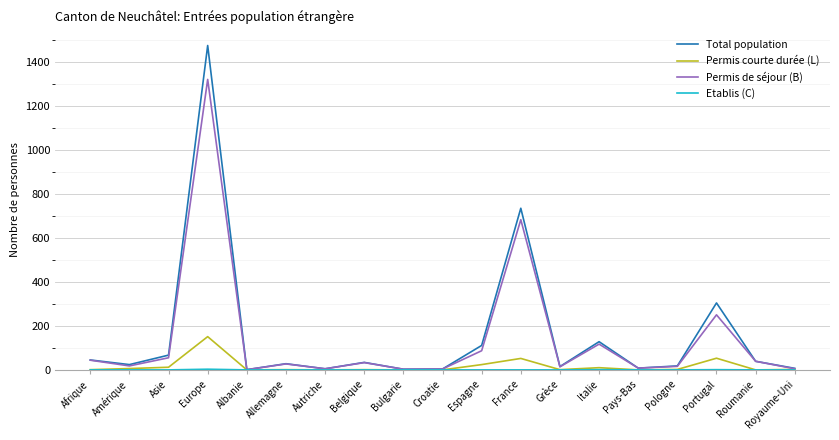

Is the value of Permis de séjour (B) at Belgique greater than the value of Permis courte durée (L) at Afrique?

Yes